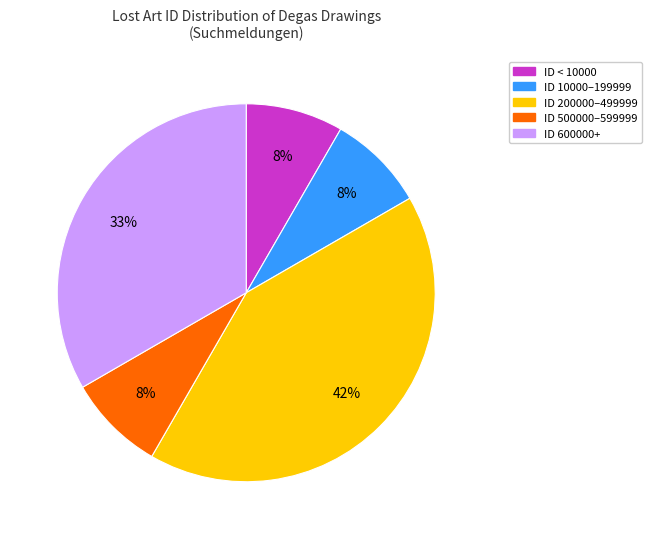

Is there a majority slice in this chart?

No